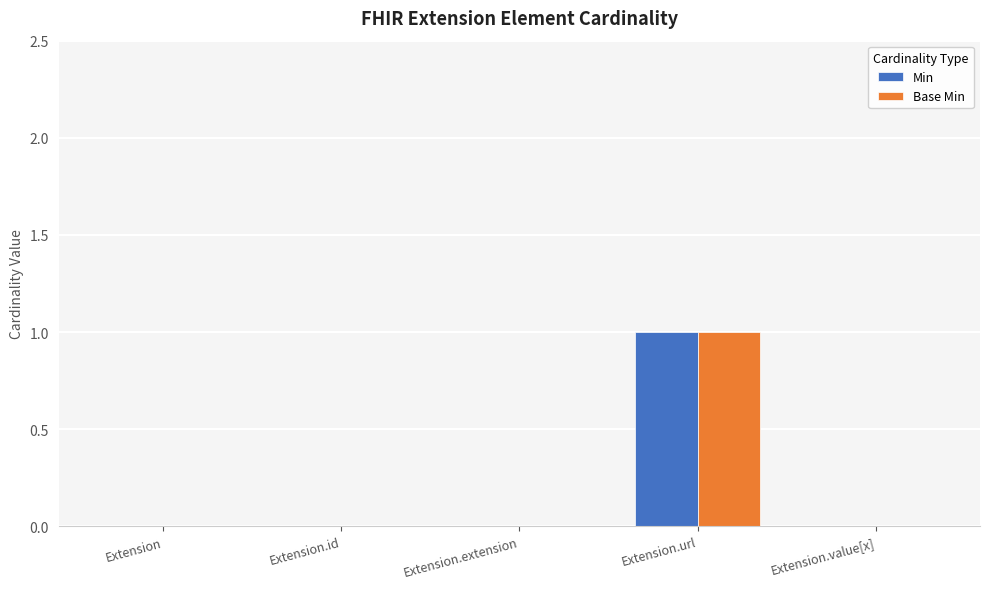

How many distinct data groups are displayed?

2